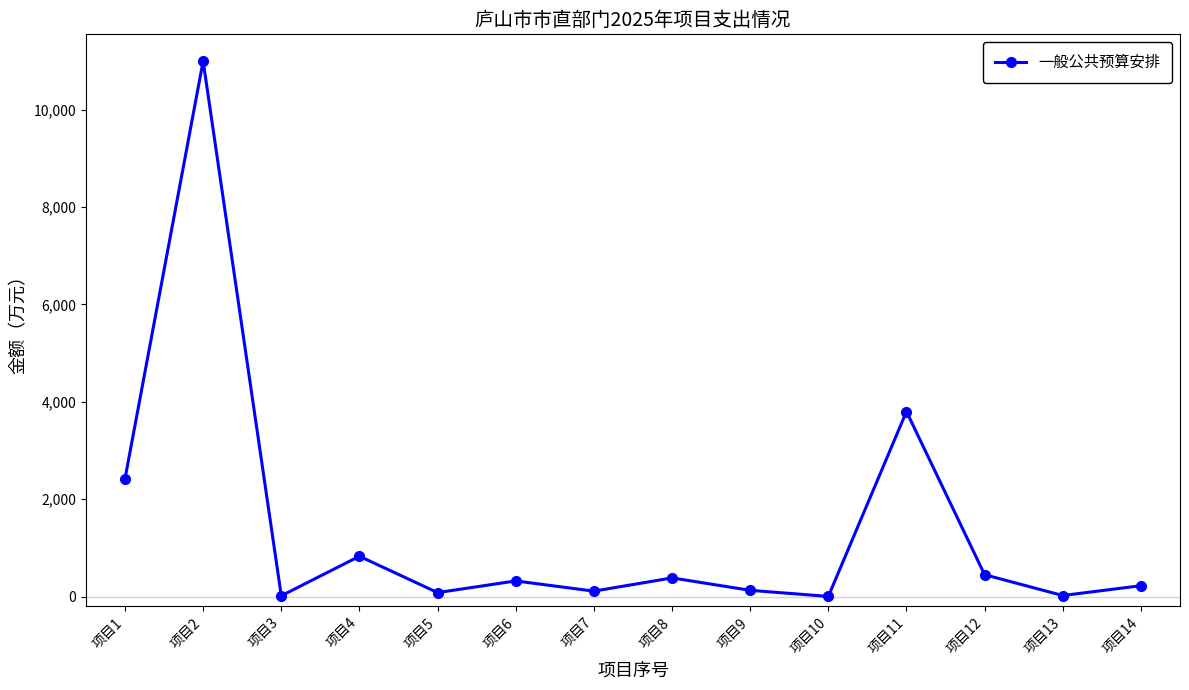

Where is the first local maximum?

项目2